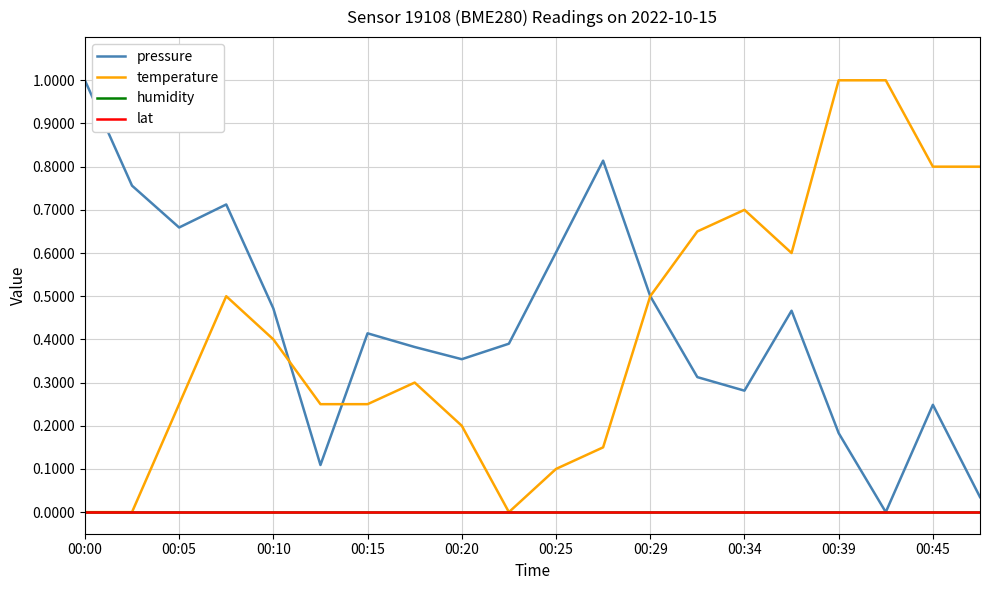

Does the chart display data point markers on the line(s)?

No